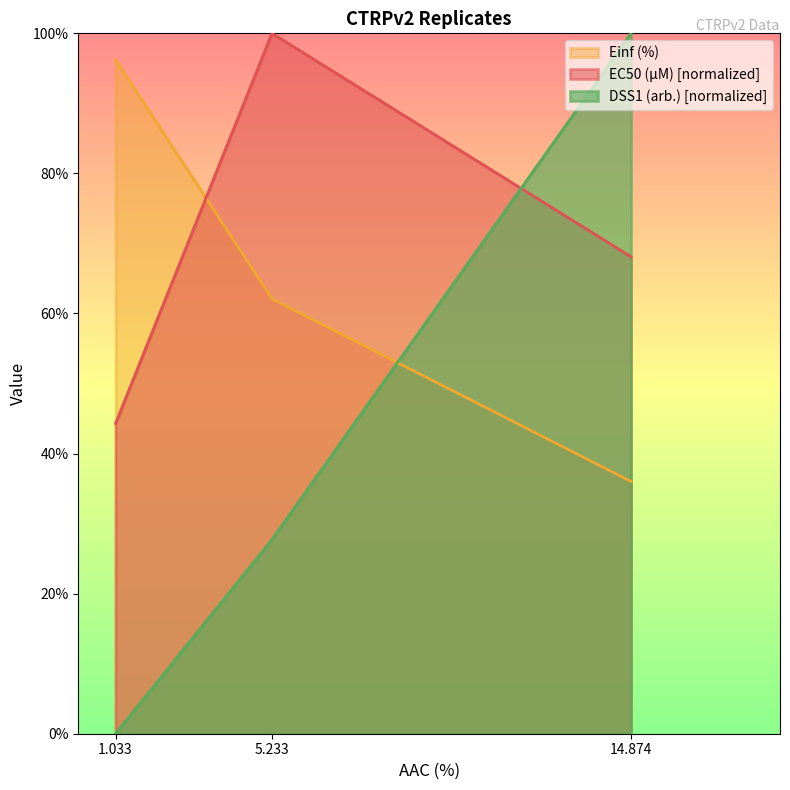

What position from the left is 5.233?

2